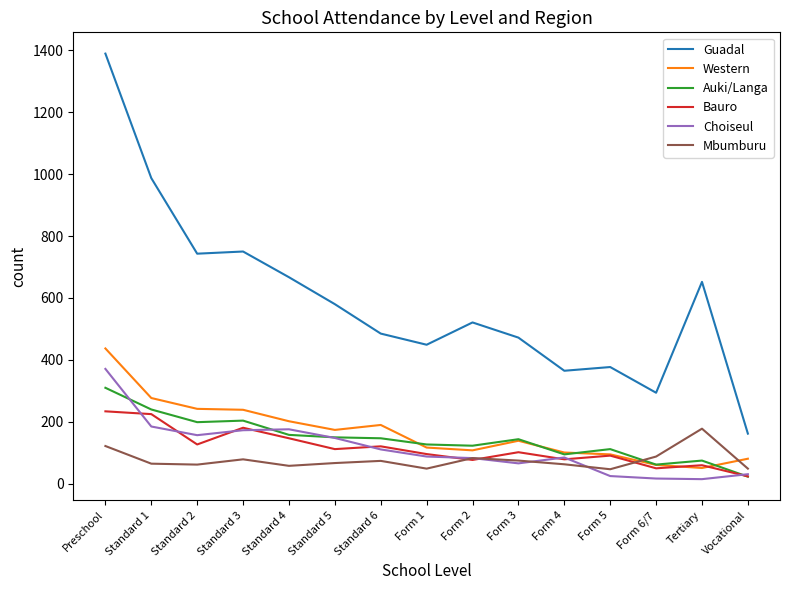

In Auki/Langa, how many points are lower than both neighbors (excluding endpoints)?

4